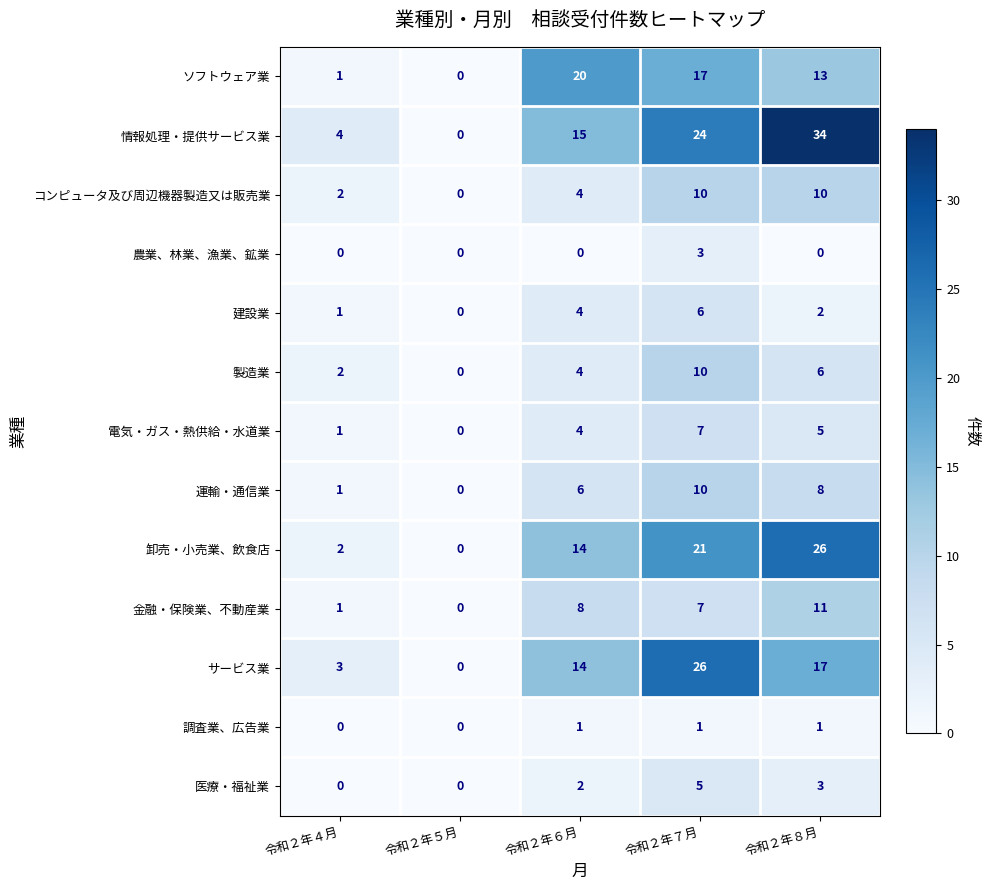

What is the difference between the highest and lowest values at 令和２年６月?

20